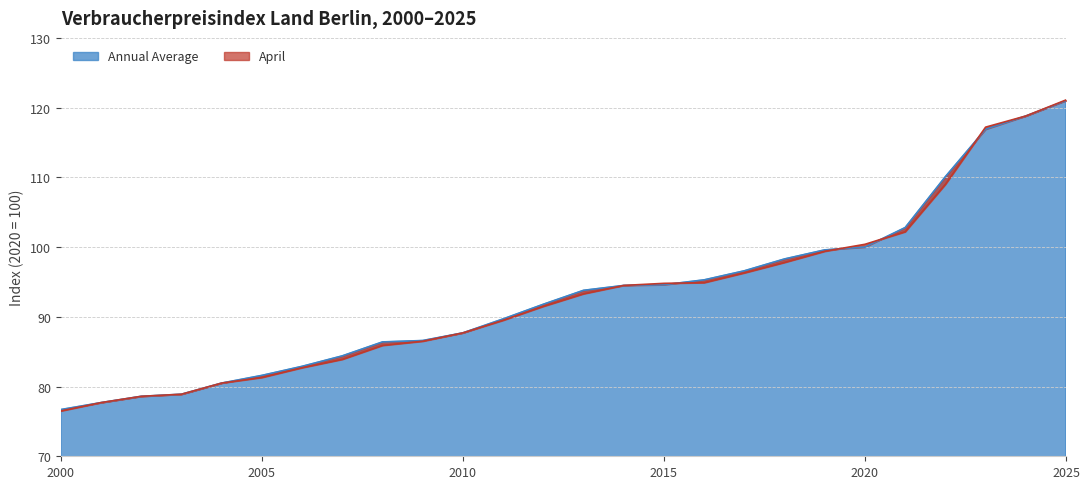

Between 2017 and 2024, which is larger?

2024